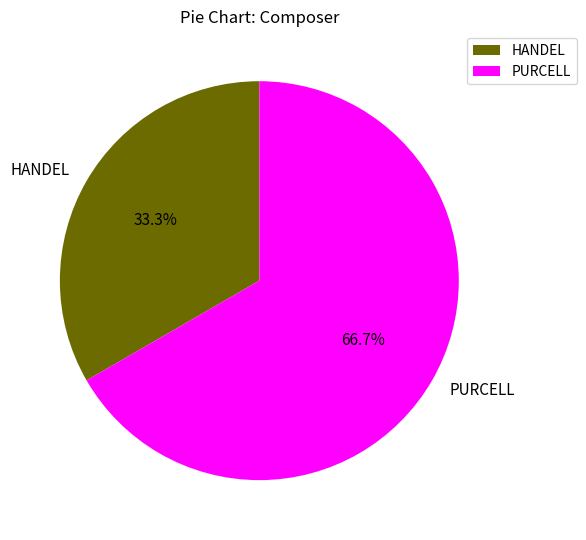

To the nearest percent, what portion does HANDEL represent?

33%